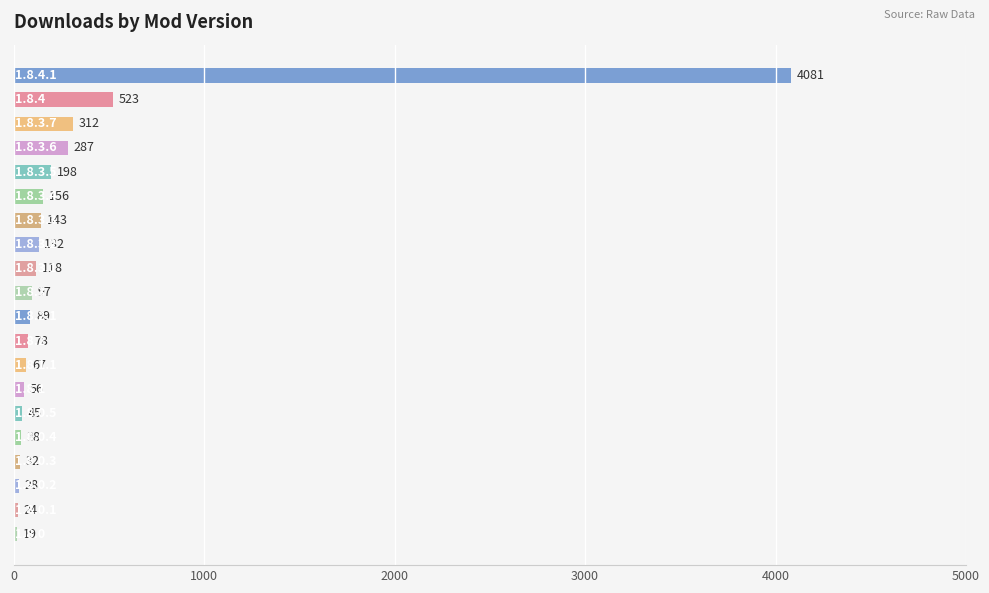

Reading top to bottom, extract all data points from this chart.

4081	523	312	287	198	156	143	132	118	97	89	78	67	56	45	38	32	28	24	19